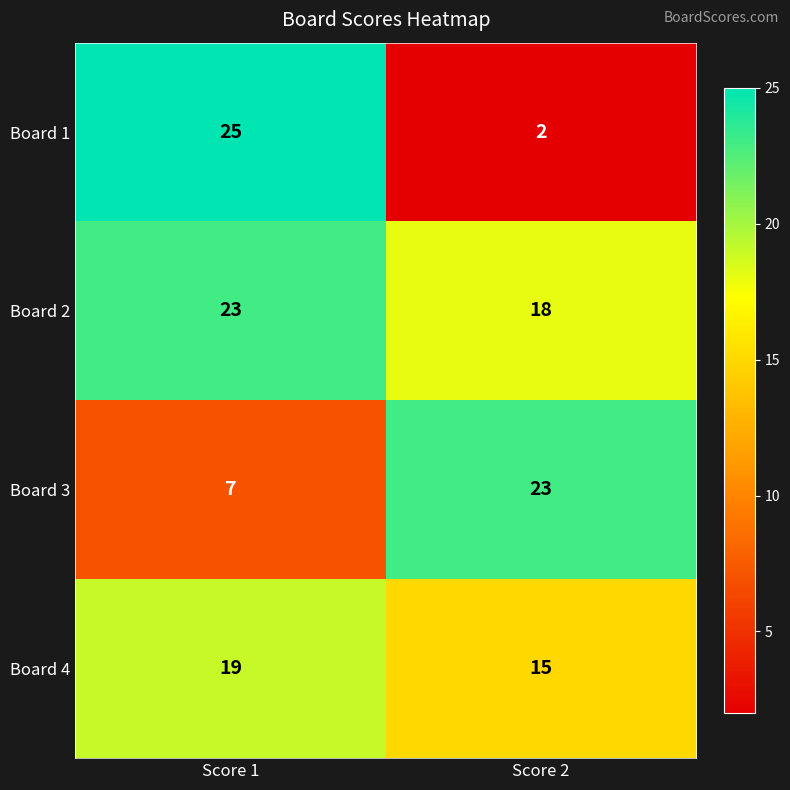

What is the average value of the Board 1 series?

14